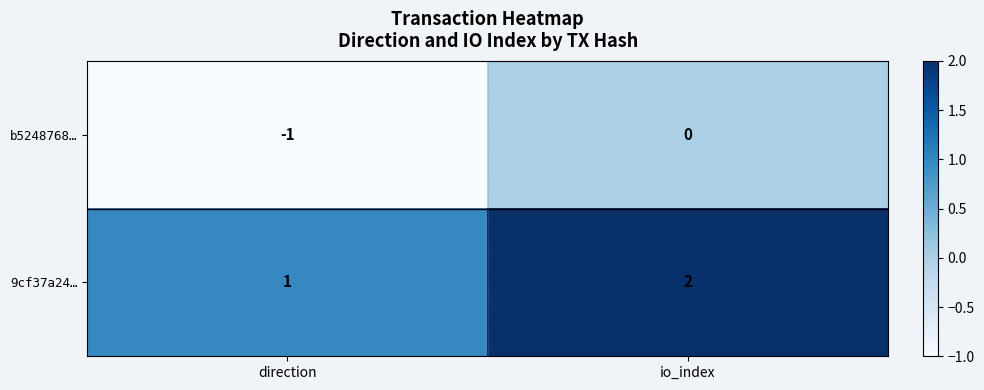

At which category does the chart reach its peak across all series?

io_index